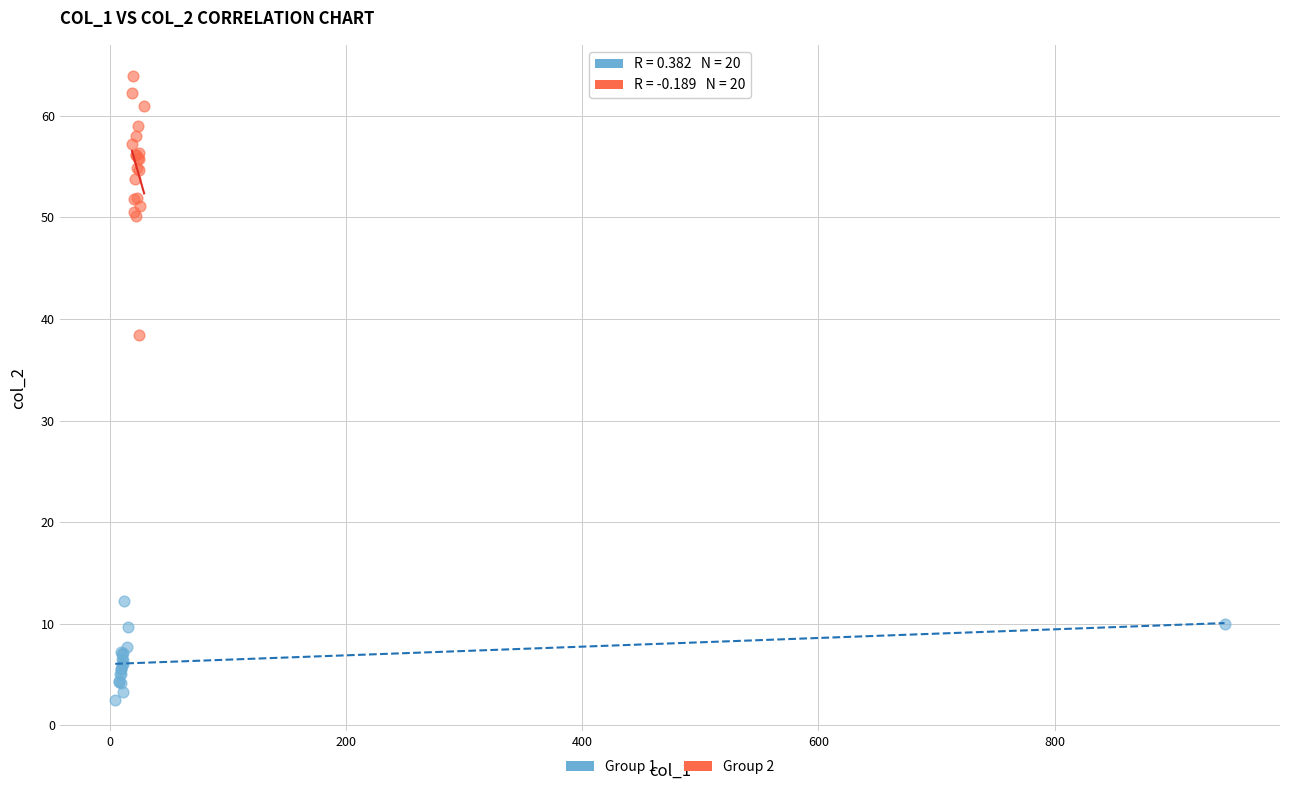

Which series has the largest Y range (max minus min)?

Group 2